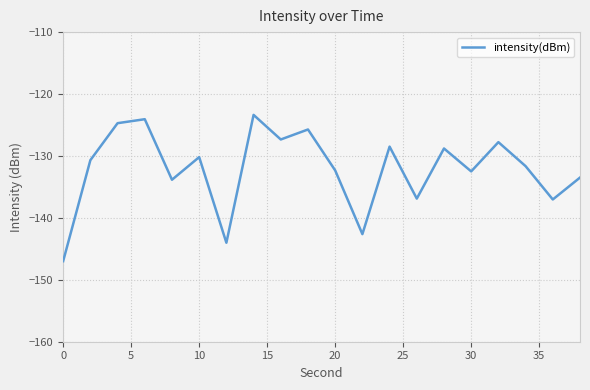

What is the maximum value shown in the chart?

-123.4